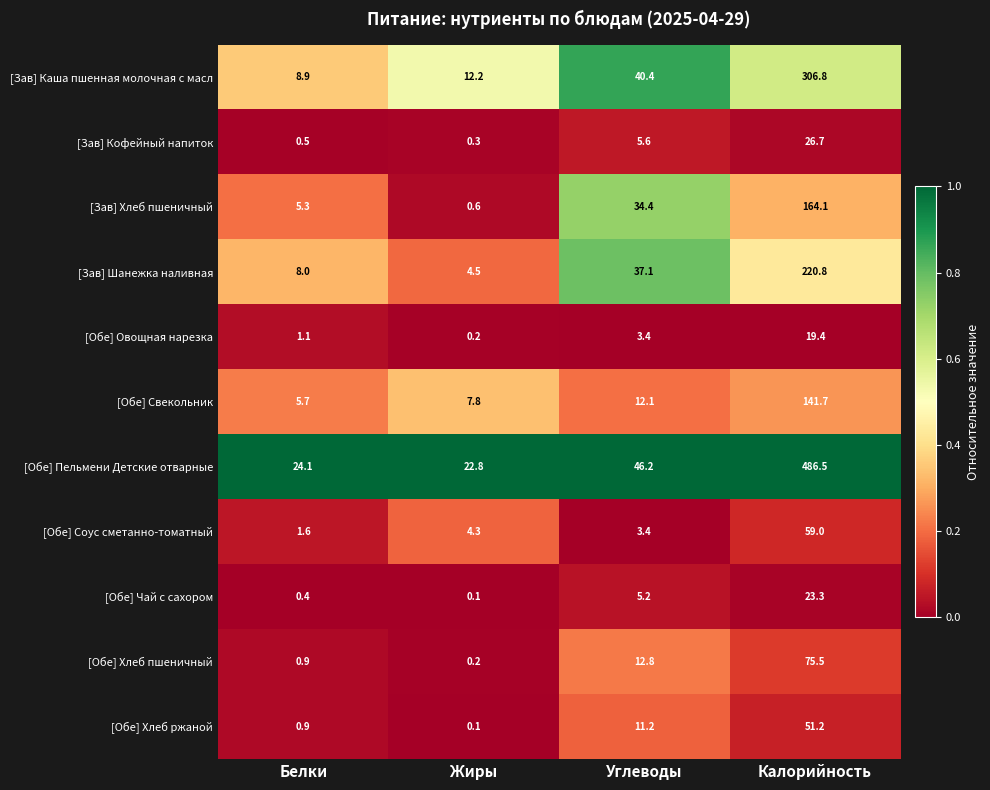

What is the sum of the [Зав] Кофейный напиток values at Калорийность and Жиры?

27.0